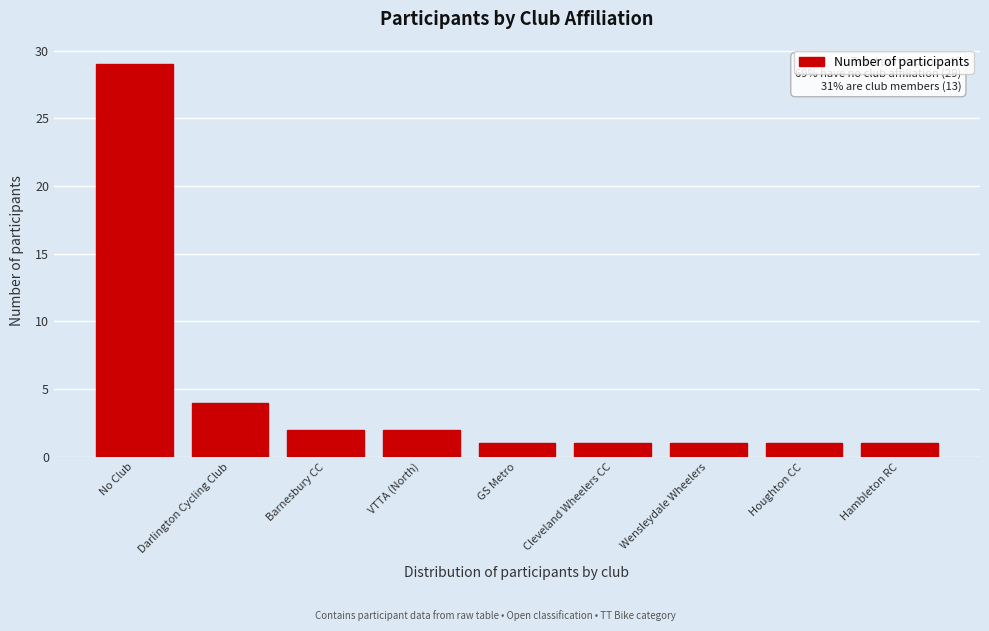

Reading left to right, what are all the values shown in this chart?

No Club=29	Darlington Cycling Club=4	Barnesbury CC=2	VTTA (North)=2	GS Metro=1	Cleveland Wheelers CC=1	Wensleydale Wheelers=1	Houghton CC=1	Hambleton RC=1